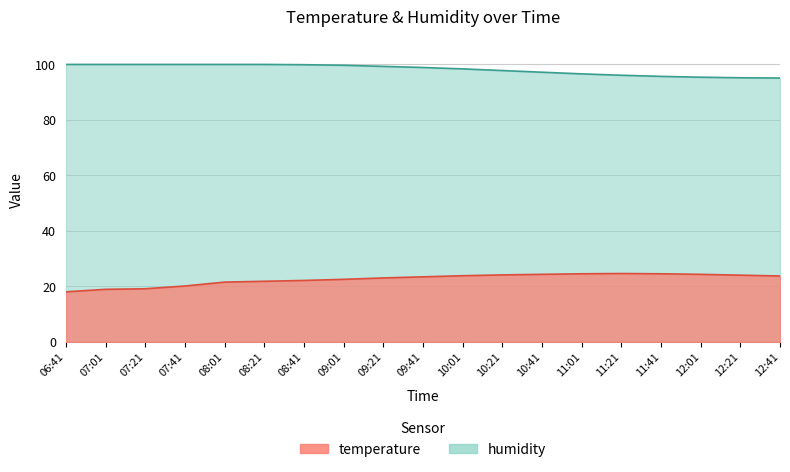

Which series has the largest range (max minus min)?

temperature